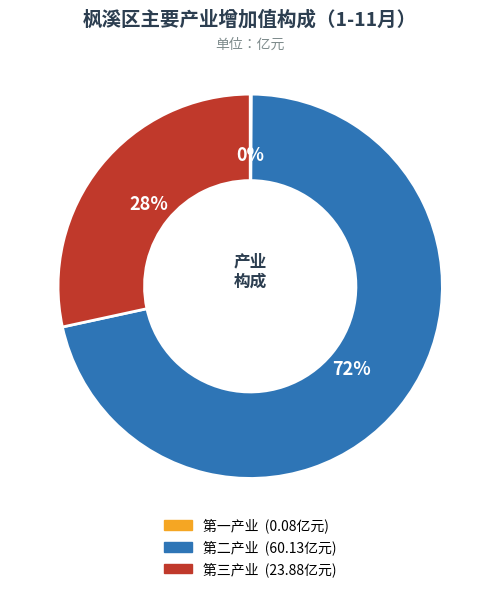

Is there any slice that represents more than half of the pie?

Yes